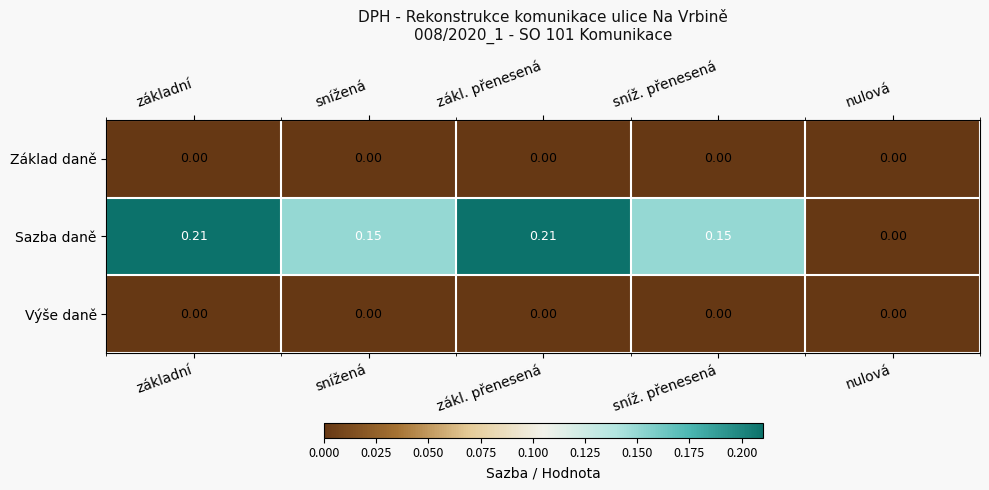

Is the value of Základ daně at snížená greater than the value of Sazba daně at sníž. přenesená?

No